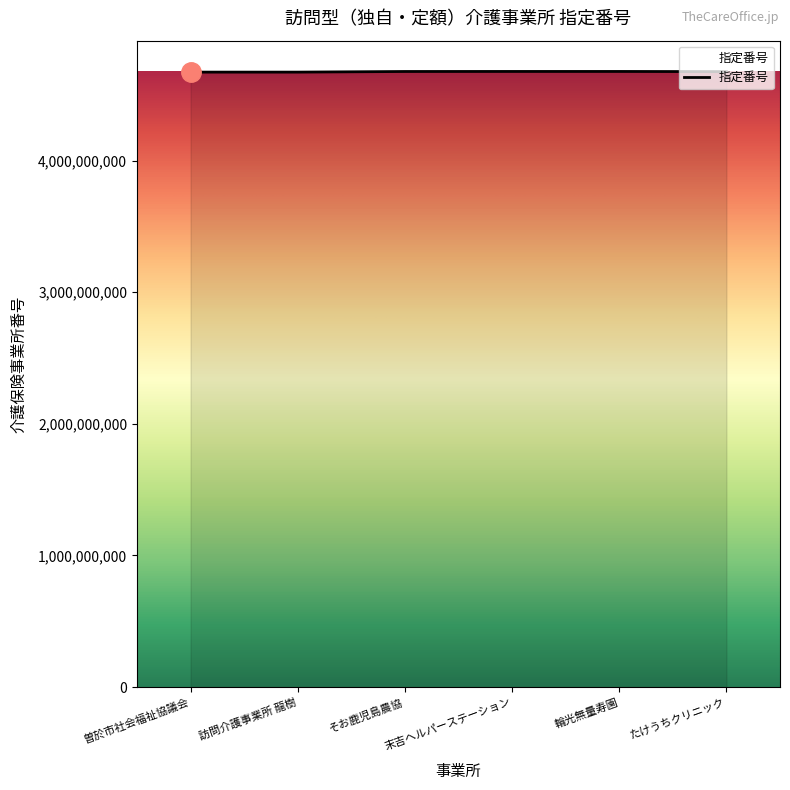

Is it true that the value at 曽於市社会福祉協議会 is 7517423141?

False